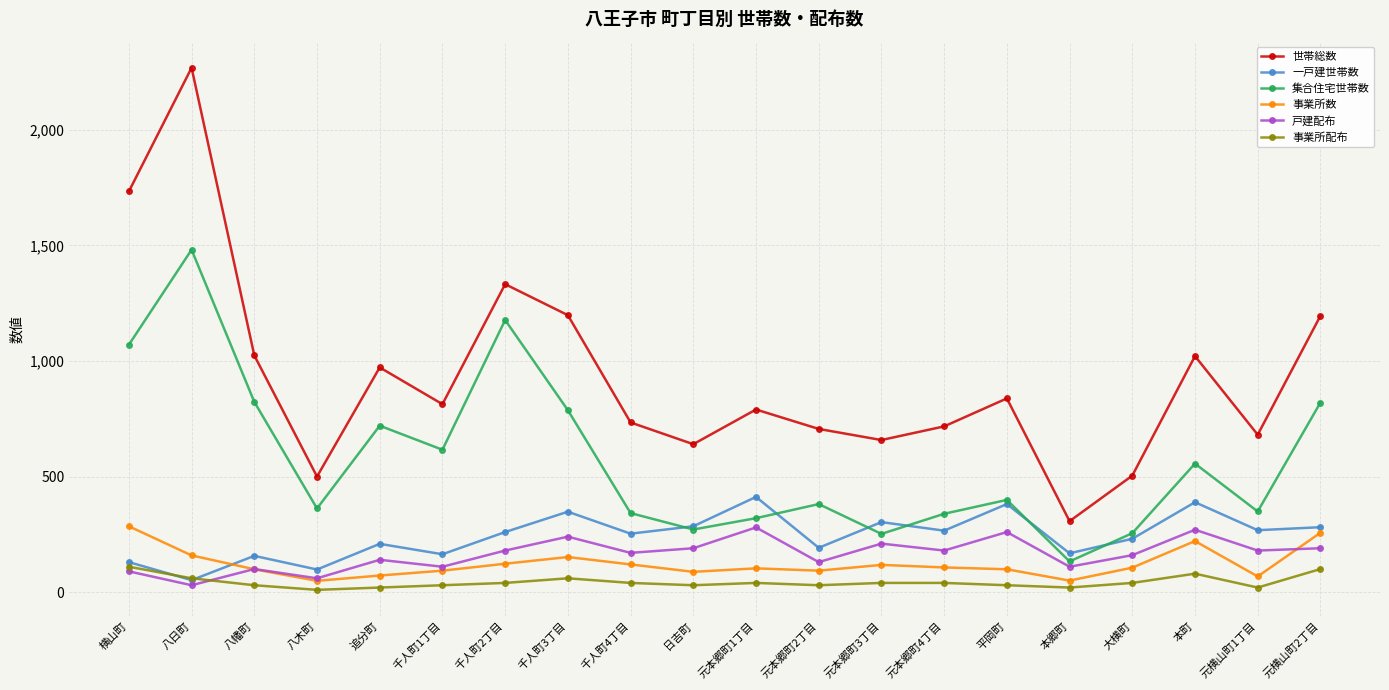

At which label does 世帯総数 first exceed 813?

横山町